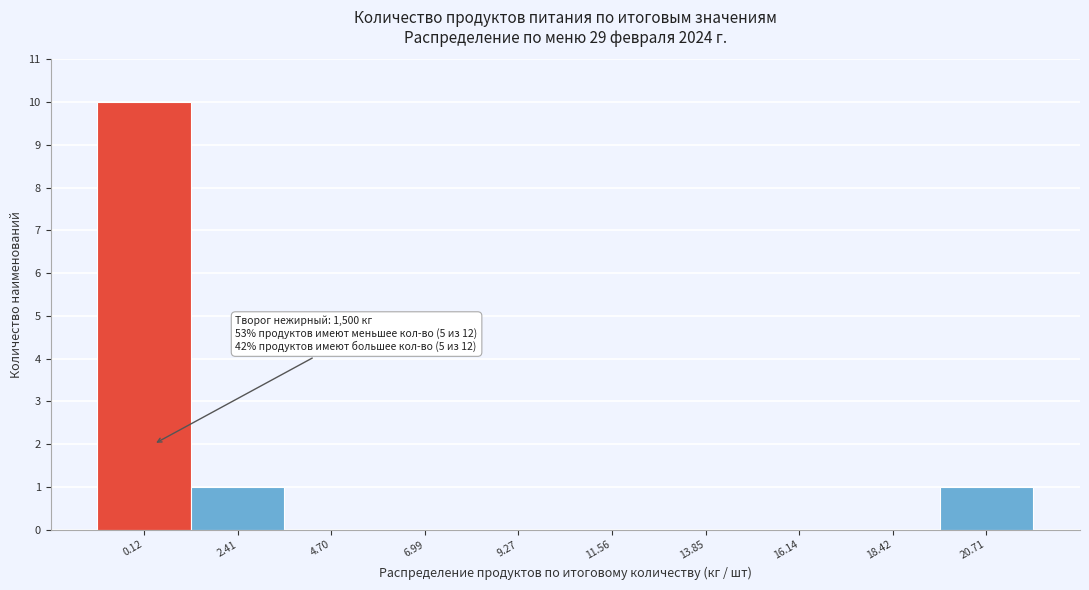

Reading left to right, list all the values displayed in this chart.

0.12=10	2.41=1	4.70=0	6.99=0	9.27=0	11.56=0	13.85=0	16.14=0	18.42=0	20.71=1